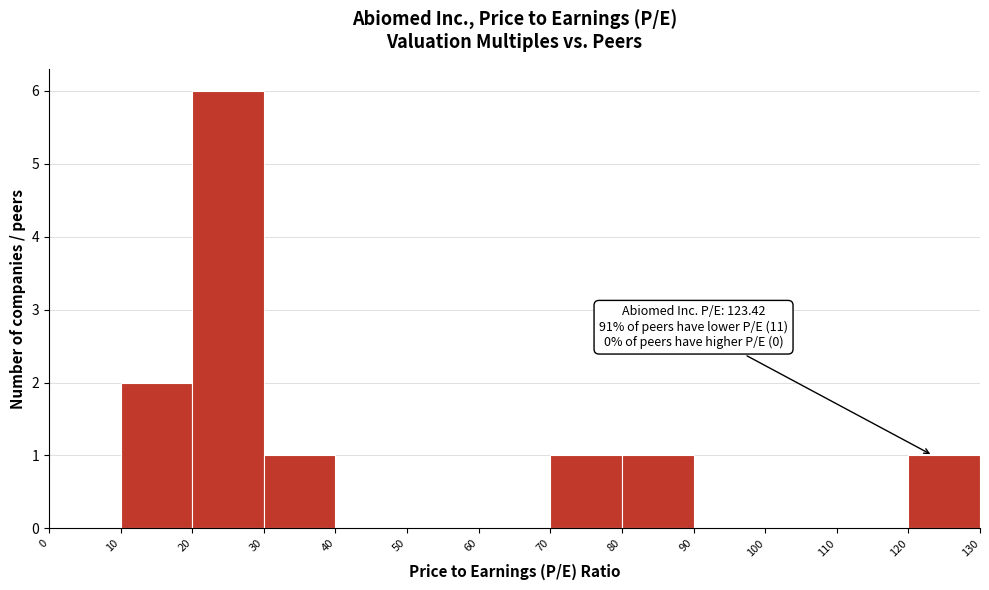

Over which range of the x-axis is the bar tallest?

20 to 30